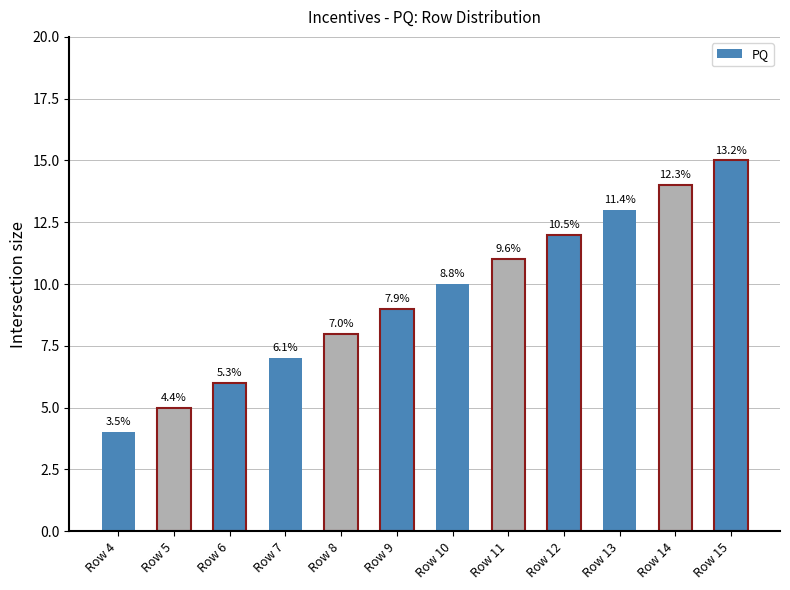

Between Row 15 and Row 5, which is larger?

Row 15